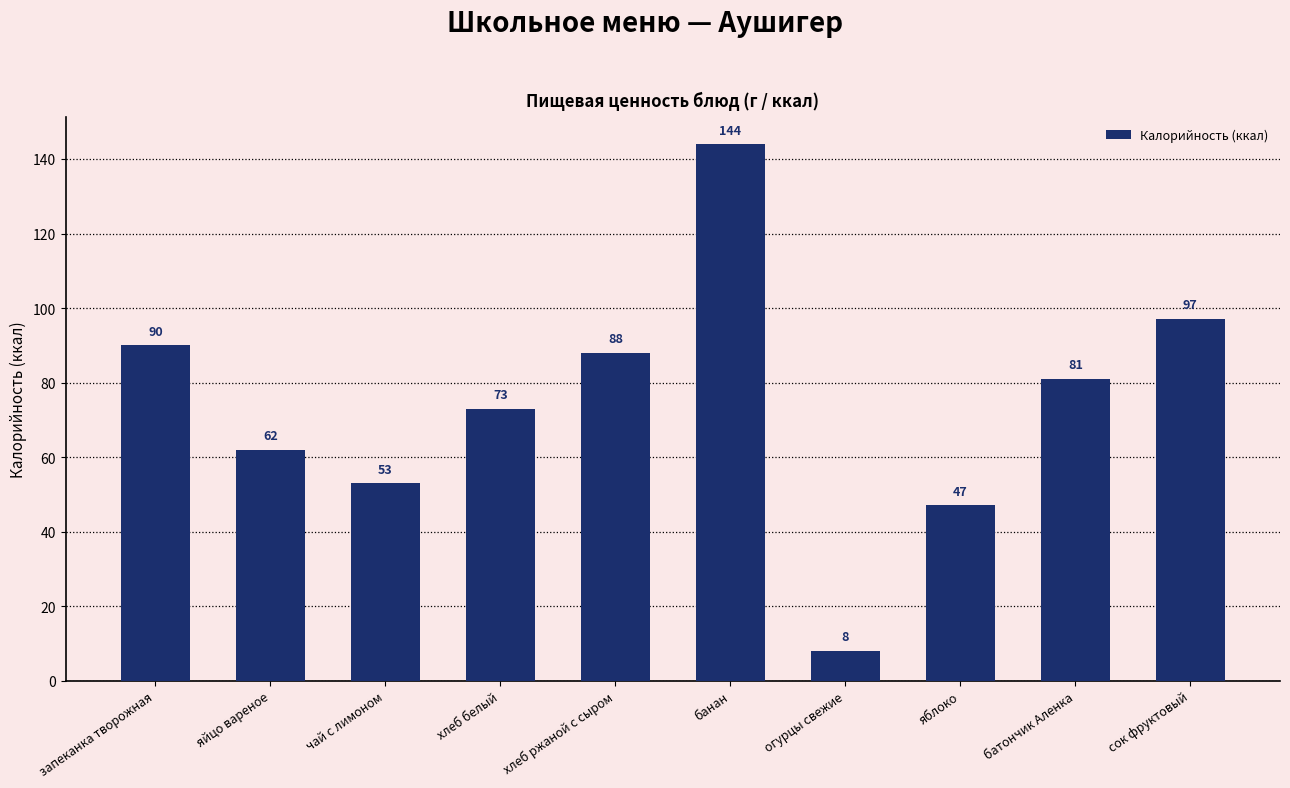

What is the label of the 7th bar from the left?

огурцы свежие